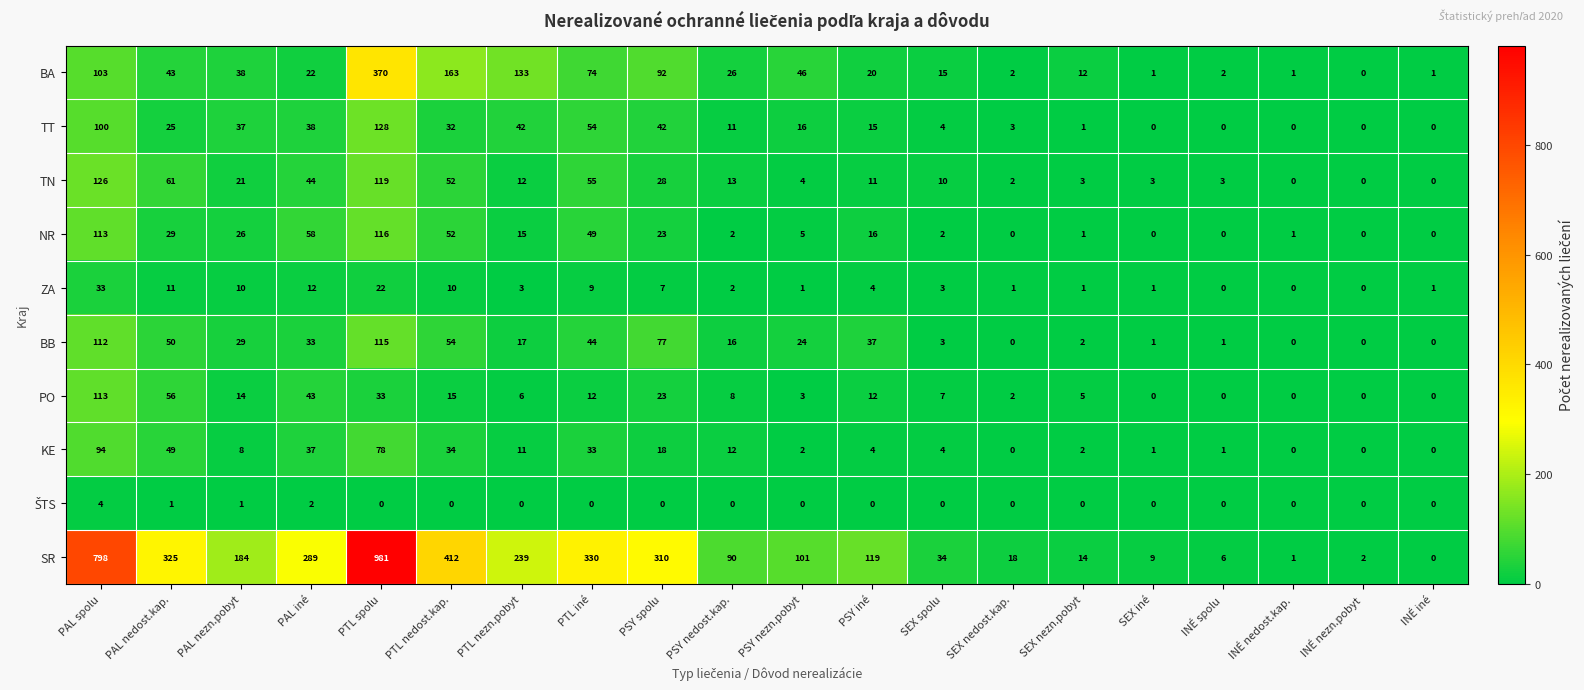

The value of TN at PSY nedost.kap. is 13. True or false?

True